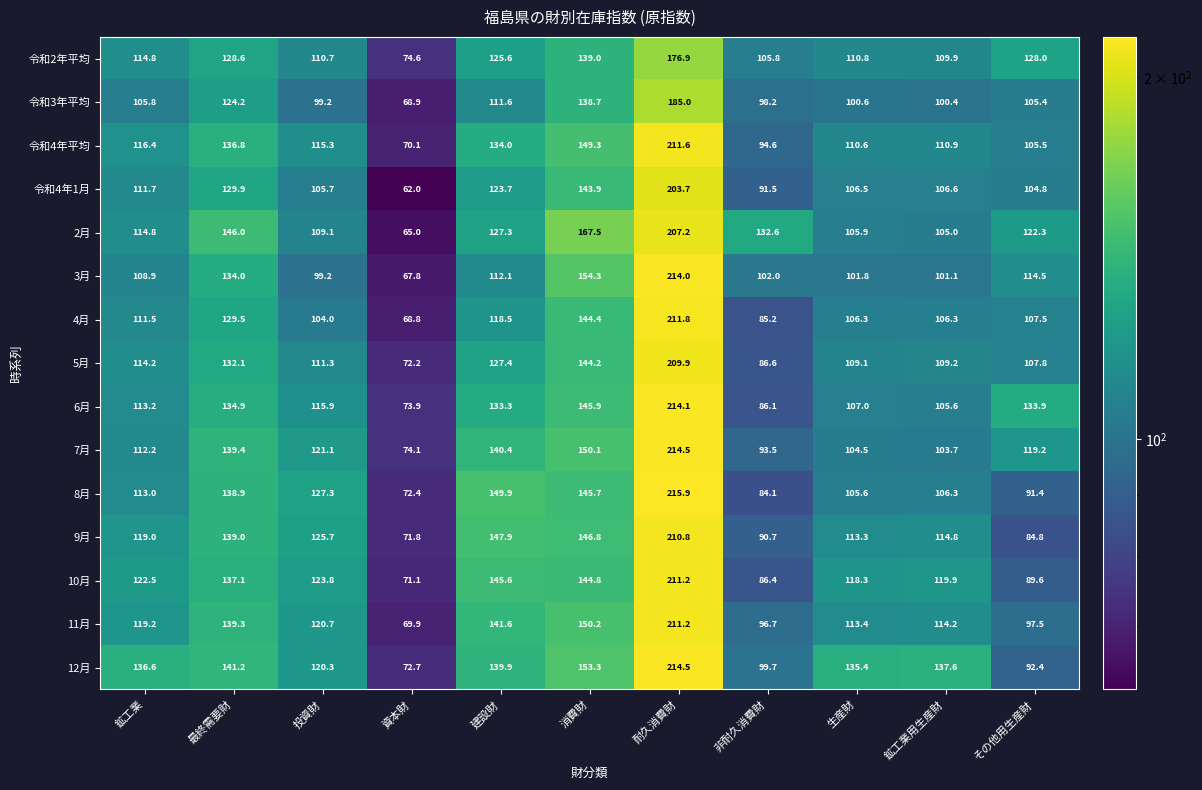

Rank the categories by 10月 value from lowest to highest.

資本財, 非耐久消費財, その他用生産財, 生産財, 鉱工業用生産財, 鉱工業, 投資財, 最終需要財, 消費財, 建設財, 耐久消費財